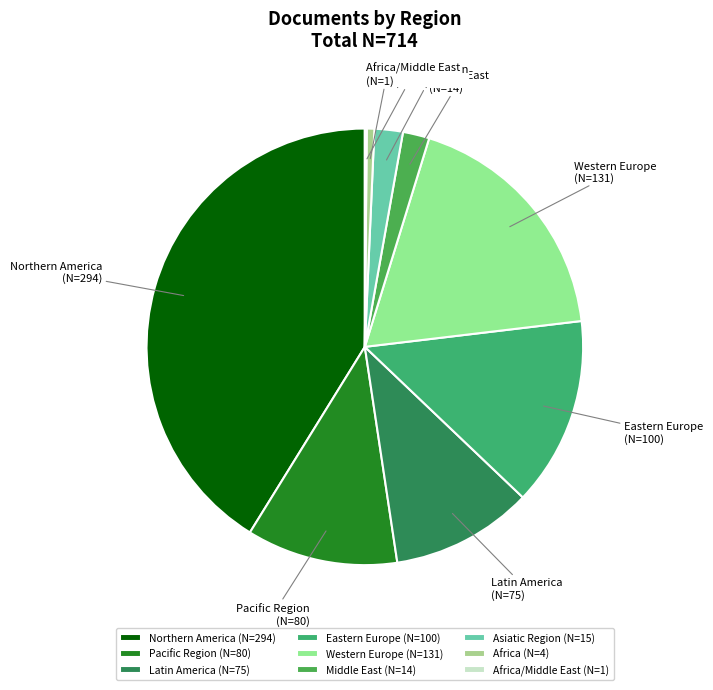

Between Latin America and Northern America, which is larger?

Northern America